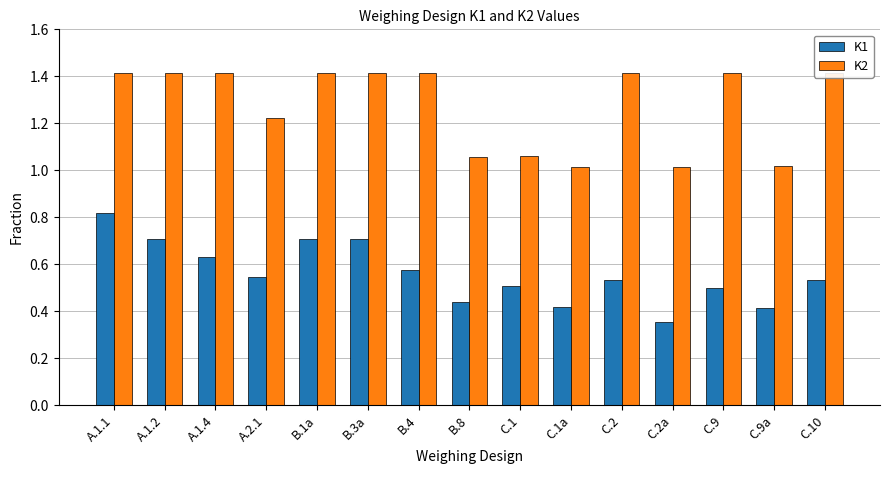

What is the smallest value displayed?

0.4